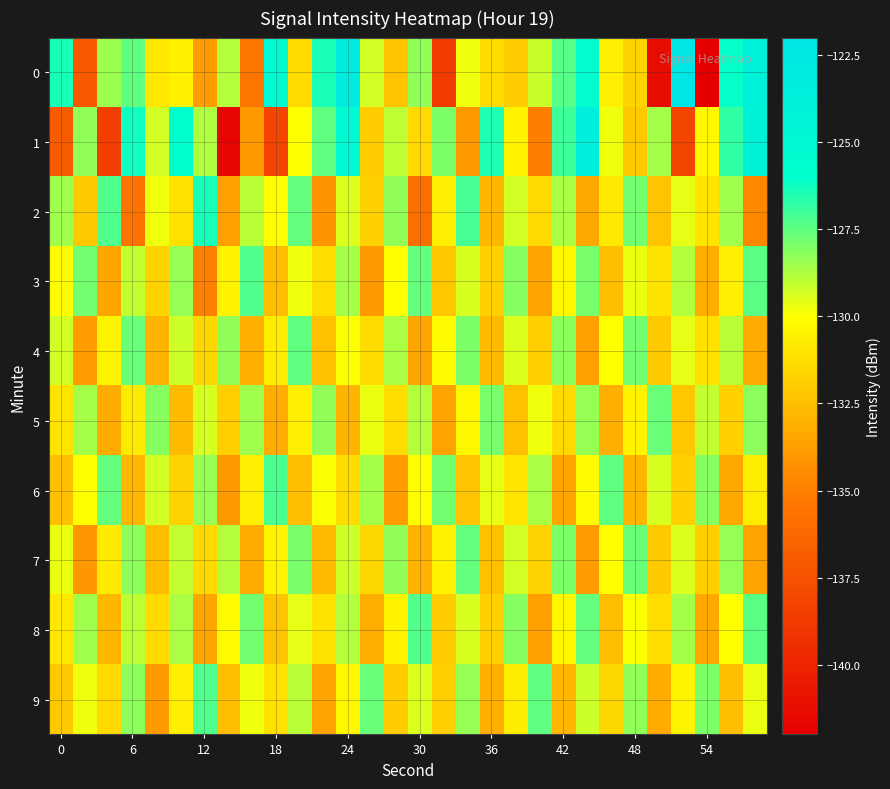

Reading left to right, list all the values displayed in this chart.

0: -126.4	-137.1	-128.4	-127.5	-131.0	-130.6	-133.8	-128.8	-135.4	-125.2	-131.4	-126.4	-123.1	-129.3	-132.4	-128.3	-138.8	-129.8	-131.4	-132.0	-129.1	-127.4	-125.6	-130.6	-131.7	-141.3	-122.2	-142.1	-126.1	-123.8
1: -137.0	-128.3	-138.5	-126.2	-129.3	-125.7	-128.7	-141.7	-134.0	-138.2	-130.0	-127.5	-125.0	-132.0	-129.0	-131.5	-128.0	-134.0	-126.5	-130.5	-135.0	-127.0	-123.5	-129.8	-132.1	-128.6	-138.2	-130.3	-126.8	-124.2
2: -128.5	-132.1	-127.3	-135.6	-129.8	-131.2	-126.4	-133.7	-128.9	-130.1	-127.6	-134.2	-129.5	-131.8	-128.3	-135.9	-130.6	-127.1	-132.8	-129.3	-131.5	-128.7	-133.4	-130.9	-127.8	-132.3	-129.6	-131.0	-128.5	-134.7
3: -130.2	-127.8	-133.5	-129.1	-131.7	-128.4	-134.9	-130.5	-127.3	-132.6	-129.8	-131.3	-128.6	-133.9	-130.1	-127.6	-132.2	-129.4	-131.8	-128.1	-133.6	-130.3	-127.9	-132.5	-129.7	-131.1	-128.8	-133.2	-130.6	-127.4
4: -129.3	-133.8	-130.4	-127.7	-132.9	-129.2	-131.6	-128.3	-133.1	-130.7	-127.5	-132.4	-129.9	-131.4	-128.7	-133.5	-130.2	-128.0	-132.7	-129.5	-131.9	-128.2	-133.7	-130.0	-127.8	-132.1	-129.6	-131.2	-128.9	-133.3
5: -131.0	-128.6	-133.3	-130.8	-128.1	-132.7	-129.4	-131.9	-128.5	-133.2	-130.6	-128.3	-132.9	-129.7	-131.3	-128.8	-133.6	-130.3	-127.9	-132.4	-129.8	-131.5	-128.4	-133.1	-130.5	-127.7	-132.2	-129.1	-131.8	-128.2
6: -132.4	-130.0	-127.6	-132.8	-129.3	-131.7	-128.4	-134.0	-130.6	-127.2	-132.5	-129.9	-131.4	-128.6	-133.8	-130.1	-127.8	-132.3	-129.6	-131.0	-128.7	-133.5	-130.2	-127.5	-132.9	-129.4	-131.8	-128.1	-133.4	-130.7
7: -129.7	-134.1	-130.8	-128.2	-132.6	-129.1	-131.5	-128.8	-133.3	-130.4	-127.9	-132.7	-129.2	-131.6	-128.3	-133.0	-130.5	-127.6	-132.4	-129.3	-131.7	-128.0	-133.8	-130.1	-127.7	-132.1	-129.5	-131.9	-128.4	-133.6
8: -130.9	-128.5	-132.8	-129.0	-131.4	-128.7	-133.5	-130.2	-127.8	-132.3	-129.6	-131.1	-128.8	-133.2	-130.5	-127.3	-132.0	-129.4	-131.8	-128.1	-133.7	-130.3	-127.6	-132.6	-129.9	-131.3	-128.6	-133.4	-130.0	-127.4
9: -132.1	-129.8	-131.5	-128.2	-133.9	-130.6	-127.3	-132.5	-129.8	-131.2	-128.9	-133.6	-130.3	-127.7	-132.0	-129.5	-131.9	-128.4	-133.1	-130.7	-127.5	-132.8	-129.2	-131.6	-128.3	-133.3	-130.4	-128.0	-132.5	-129.7